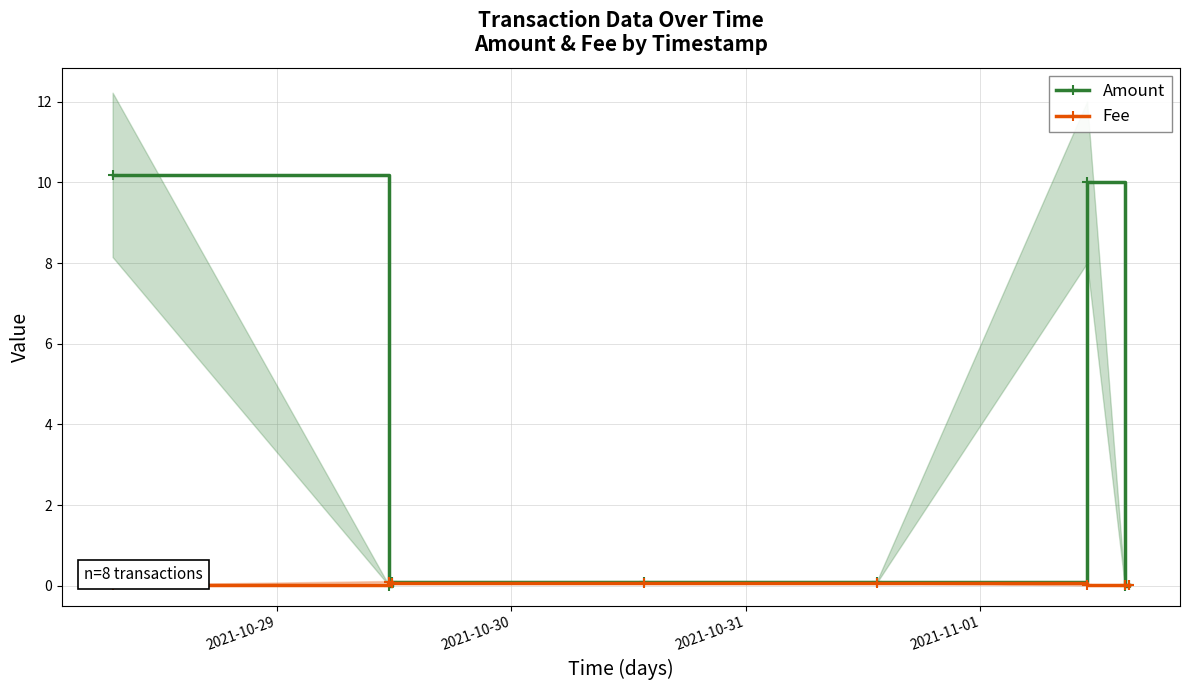

What are all the series names shown in the legend?

Amount, Fee